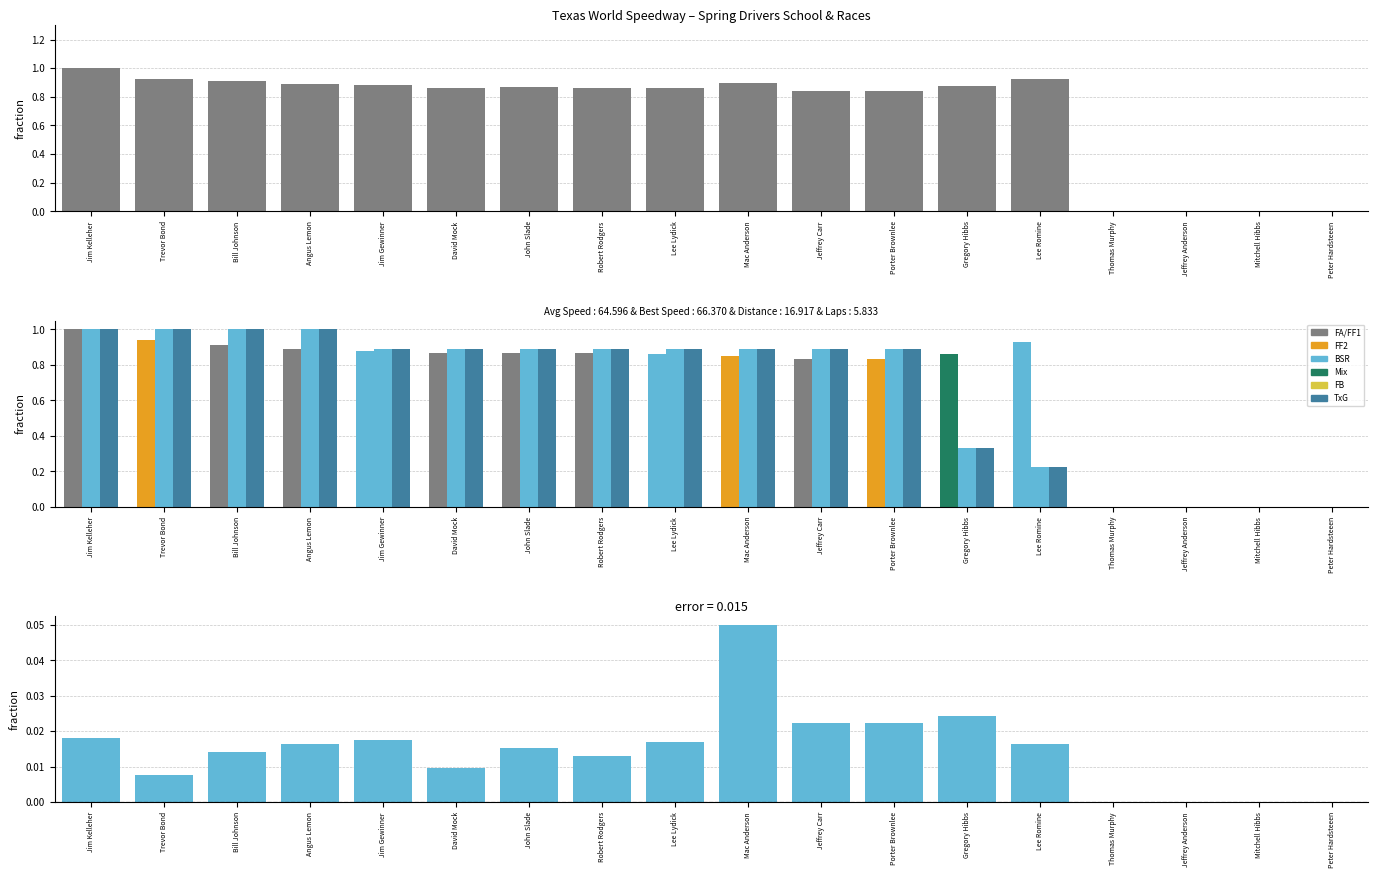

How many values in Average Speed are above zero?

14